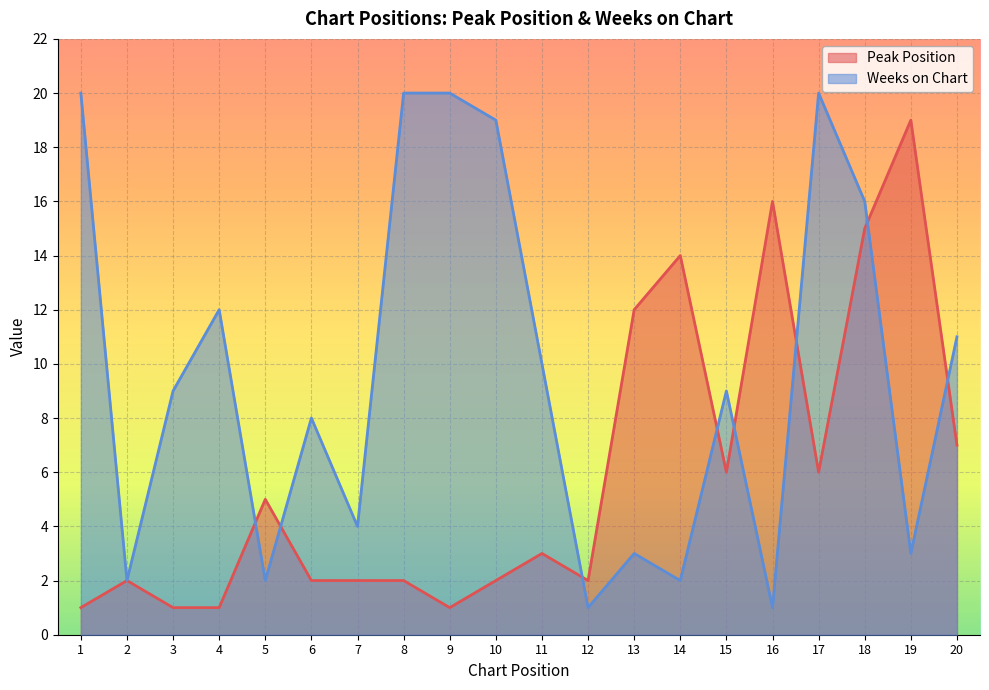

Does the chart display data point markers on the line(s)?

No